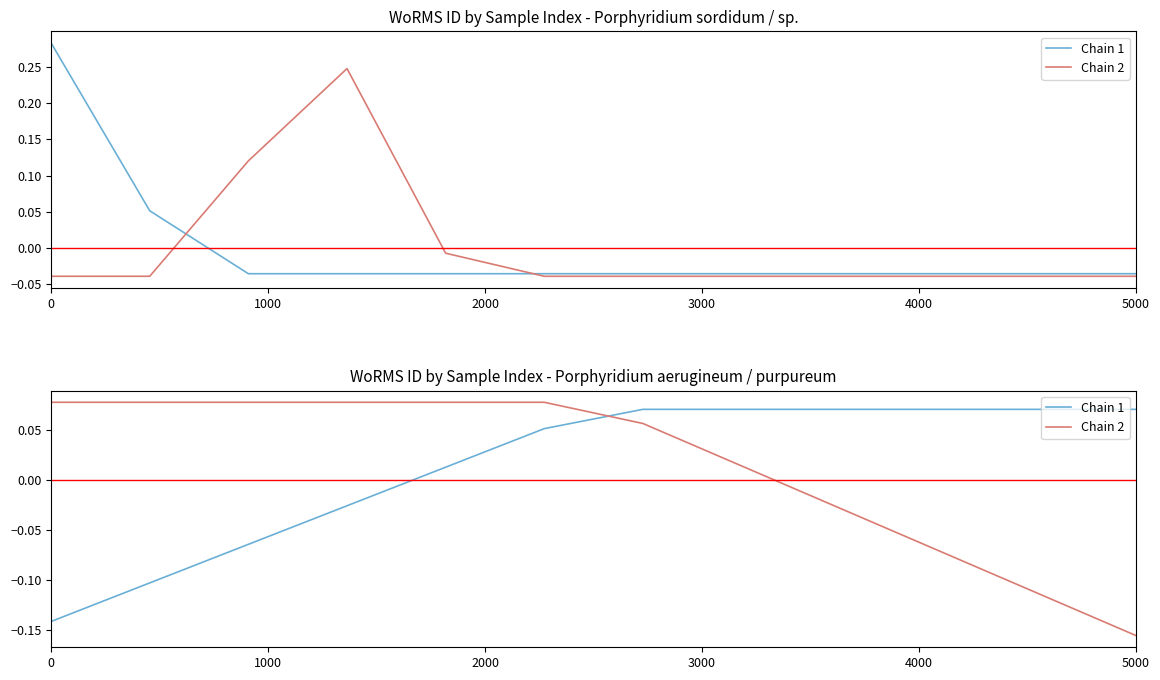

Reading right to left, extract all data points from this chart.

Chain 1: 0.1	0.1	0.1	0.1	0.1	0.1	0.1	0.0	-0.0	-0.1	-0.1	-0.1
Chain 2: -0.2	-0.1	-0.1	-0.0	0.0	0.1	0.1	0.1	0.1	0.1	0.1	0.1